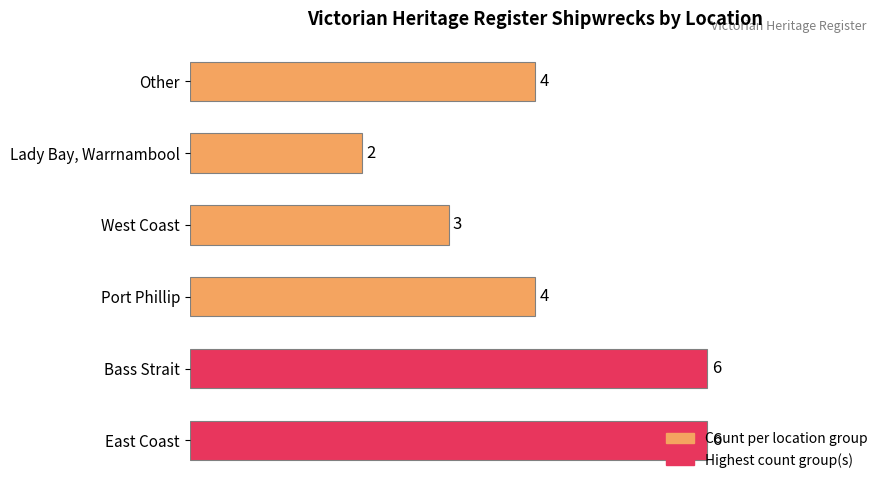

Read the value at Other.

4